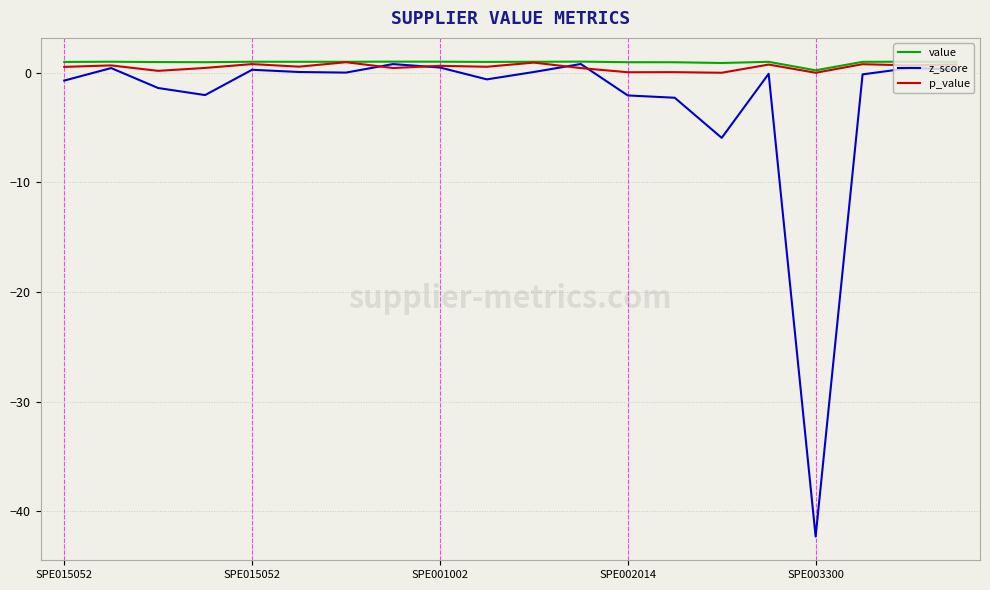

What is the difference between the maximum and minimum values in the p_value series?

1.0